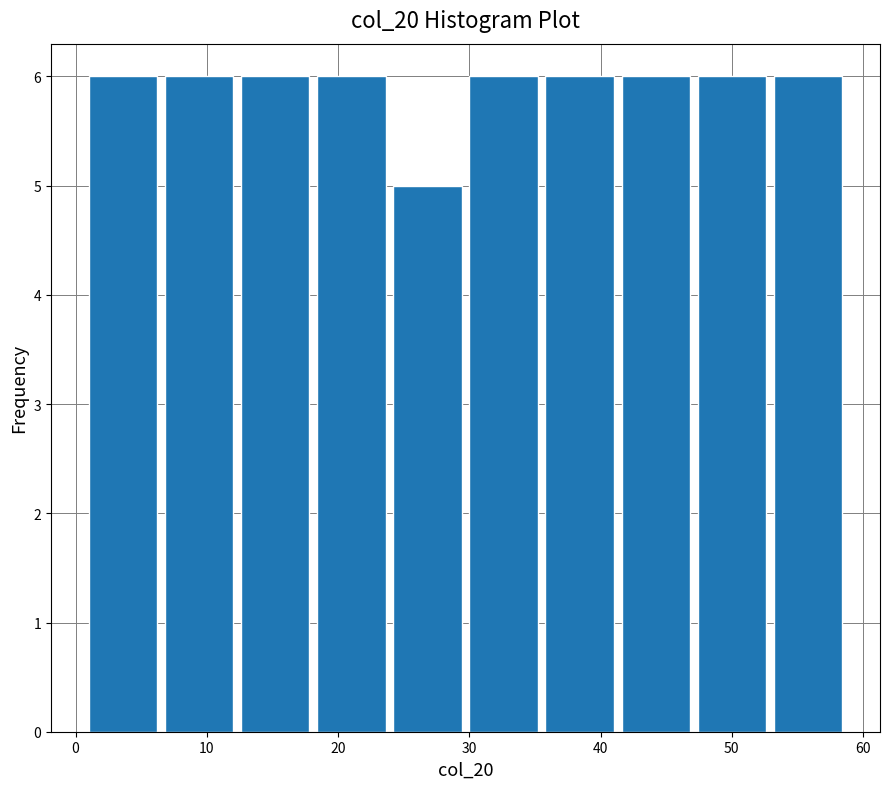

Reading left to right, list every bar in this chart as the range it spans on the x-axis followed by its height. Neither the bar edges nor the heights are printed on the chart, so give them approximately, as read against the axes.

1.0 to 6.8: 6
6.8 to 12.6: 6
12.6 to 18.4: 6
18.4 to 24.2: 6
24.2 to 30.0: 5
30.0 to 35.8: 6
35.8 to 41.6: 6
41.6 to 47.4: 6
47.4 to 53.2: 6
53.2 to 59.0: 6